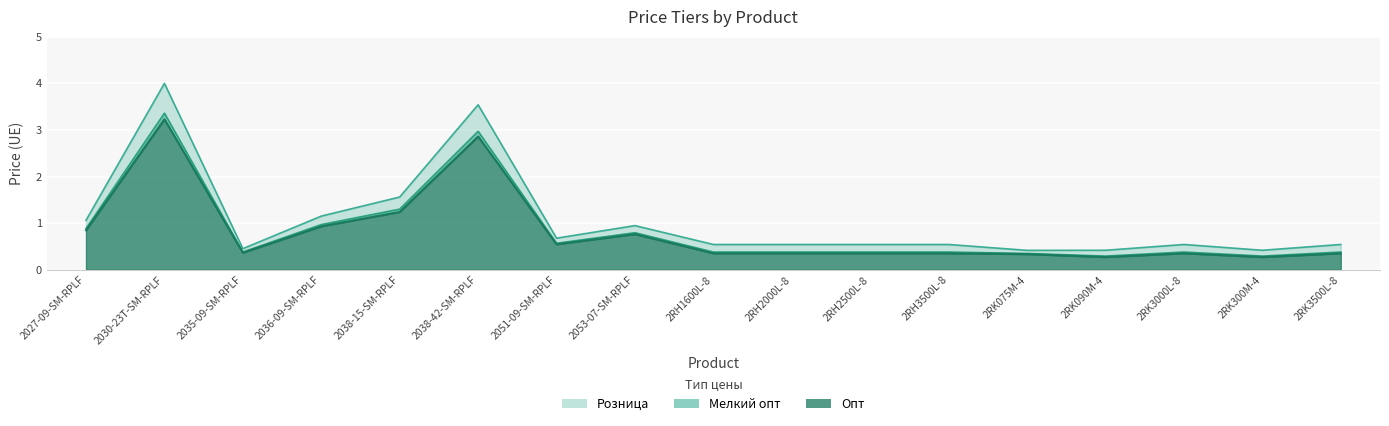

Reading left to right, what are all the values shown in this chart?

Розница: 1.1	4.0	0.5	1.1	1.6	3.5	0.7	0.9	0.5	0.5	0.5	0.5	0.4	0.4	0.5	0.4	0.5
Мелкий опт: 0.9	3.4	0.4	1.0	1.3	3.0	0.6	0.8	0.4	0.4	0.4	0.4	0.3	0.3	0.4	0.3	0.4
Опт: 0.8	3.2	0.4	0.9	1.2	2.9	0.5	0.8	0.4	0.4	0.4	0.4	0.3	0.3	0.4	0.3	0.4